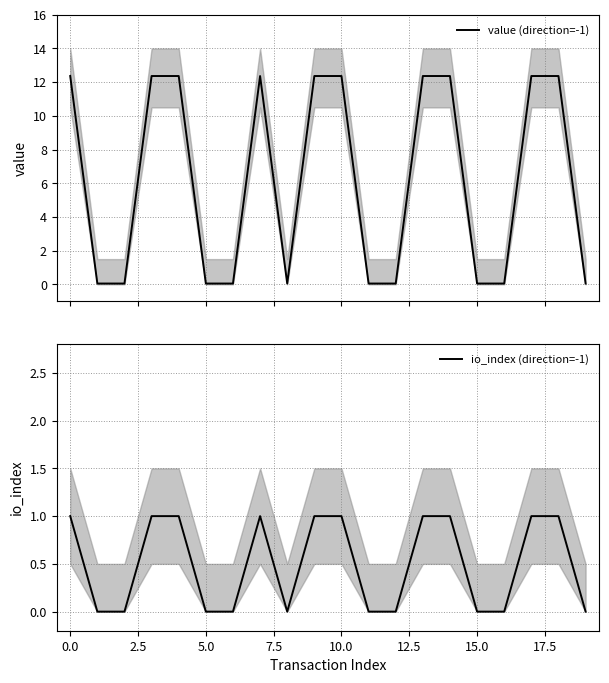

What is the difference between the second highest and second lowest values in the value (direction=-1) series?

12.3